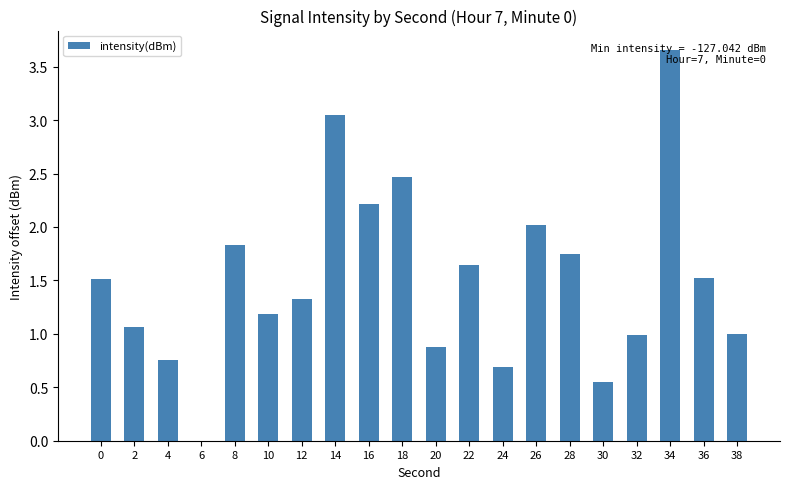

True or false: the data shows 1.0 at 32.

True